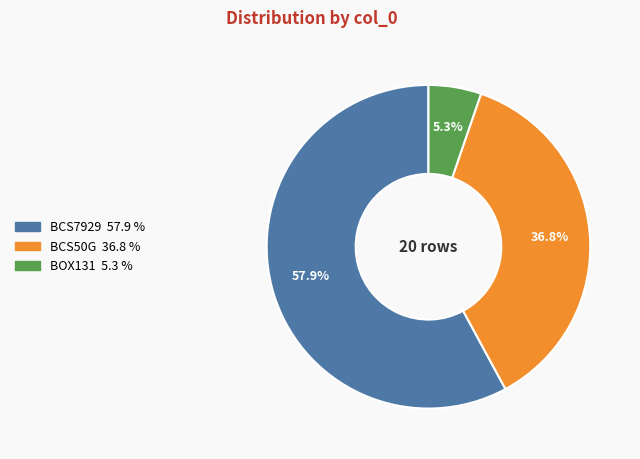

True or false: BOX131 accounts for 14% of the total.

False